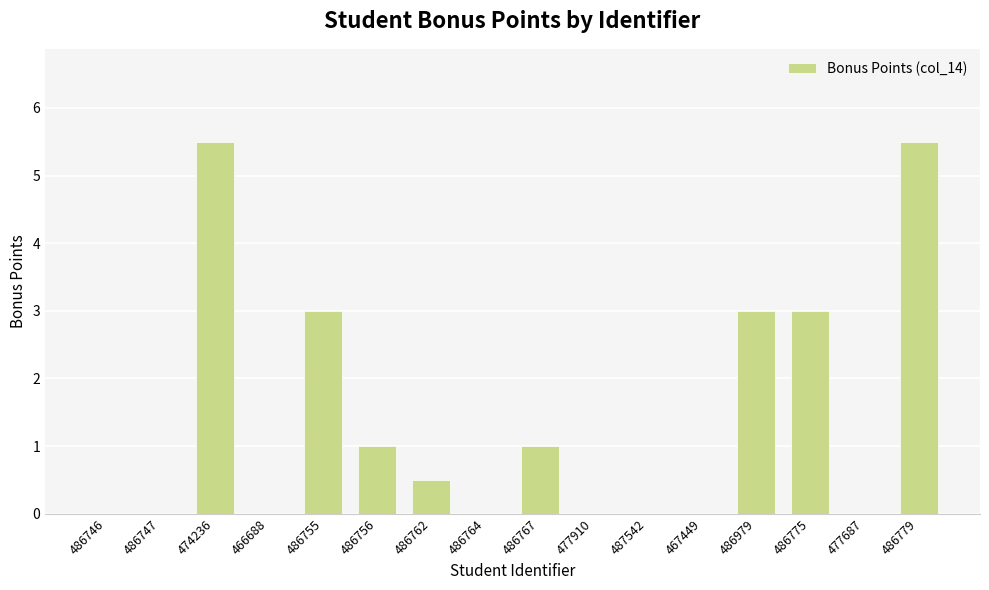

Count the number of categories in the chart.

16